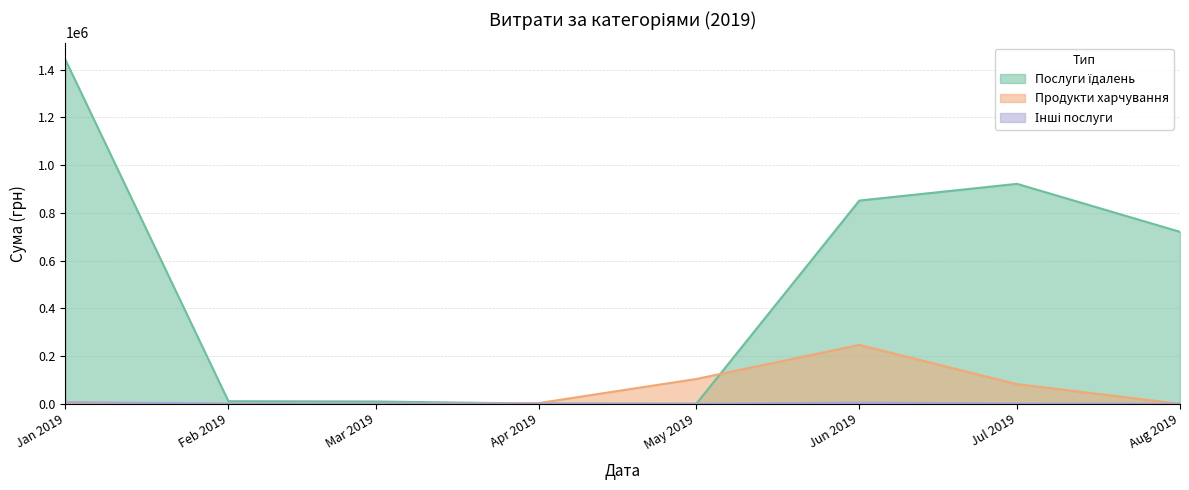

The value of Продукти харчування at Mar 2019 is 0.0. True or false?

True